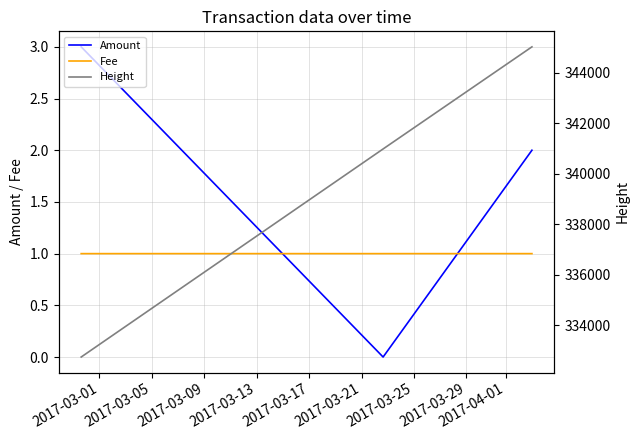

What is the average value of the Amount series?

1.7